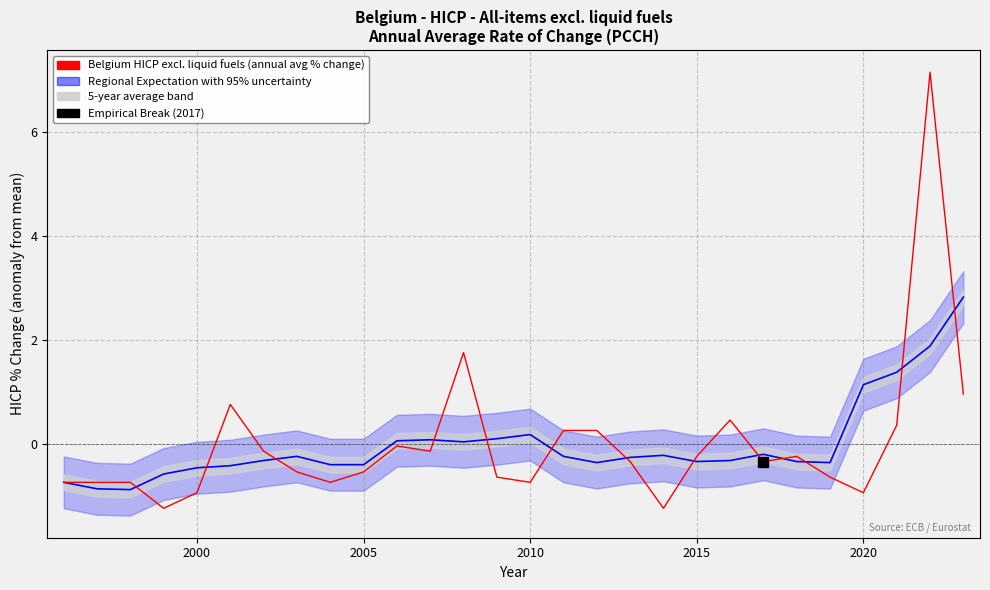

The value at 23 is -1.0. True or false?

False